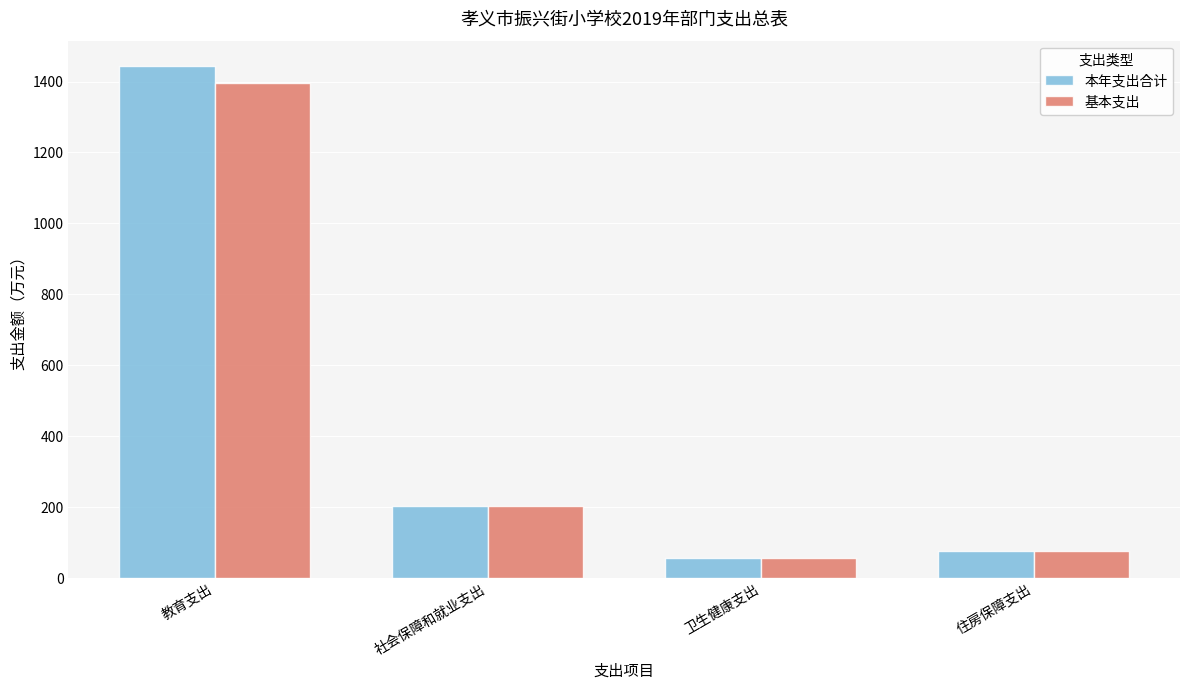

How many bars are there in each group?

2